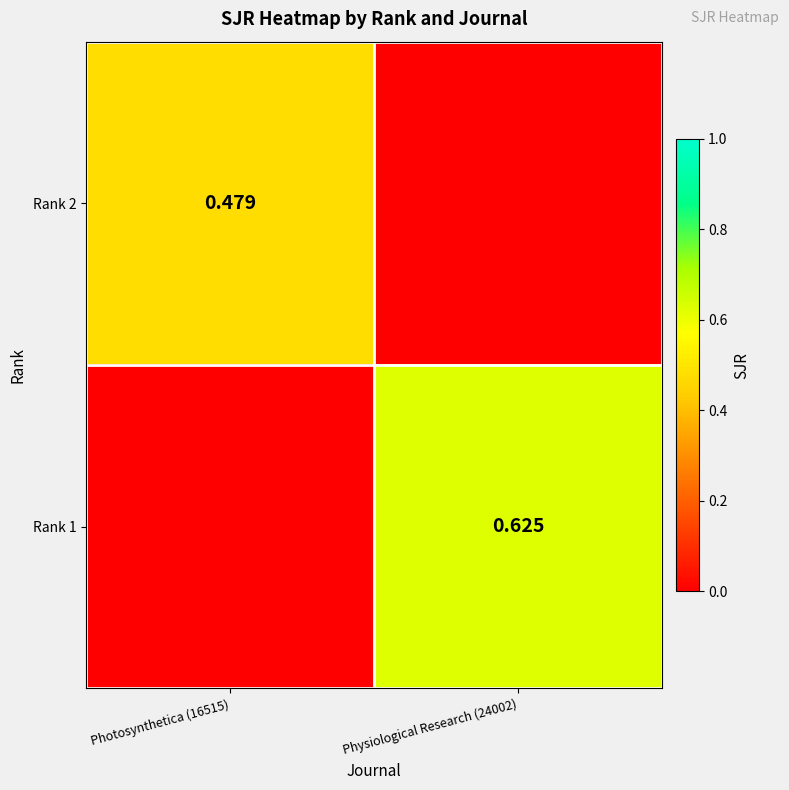

At how many categories does at least one series exceed 0?

2